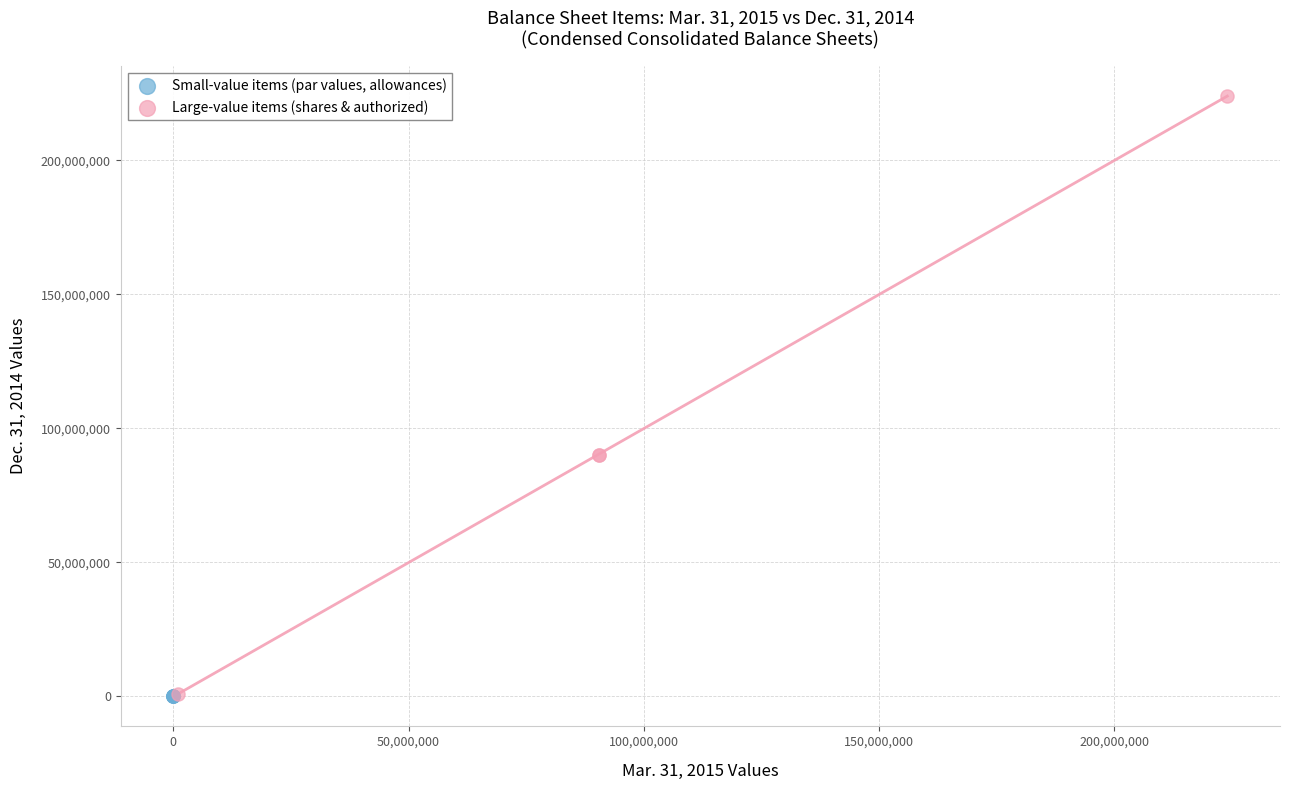

Which series has the largest Y range (max minus min)?

Large-value items (shares & authorized)